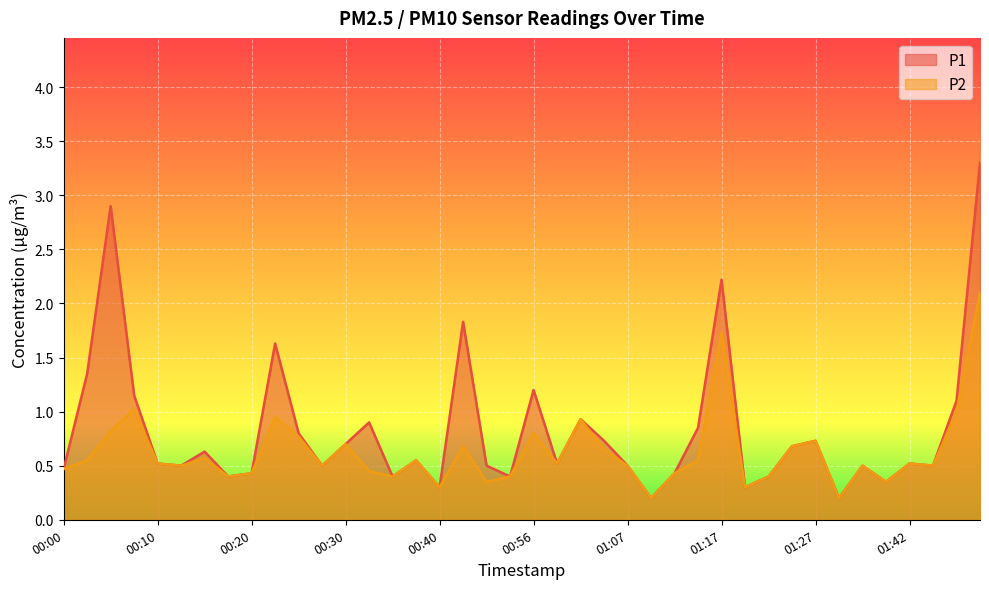

Which series has the largest total across all categories?

P1